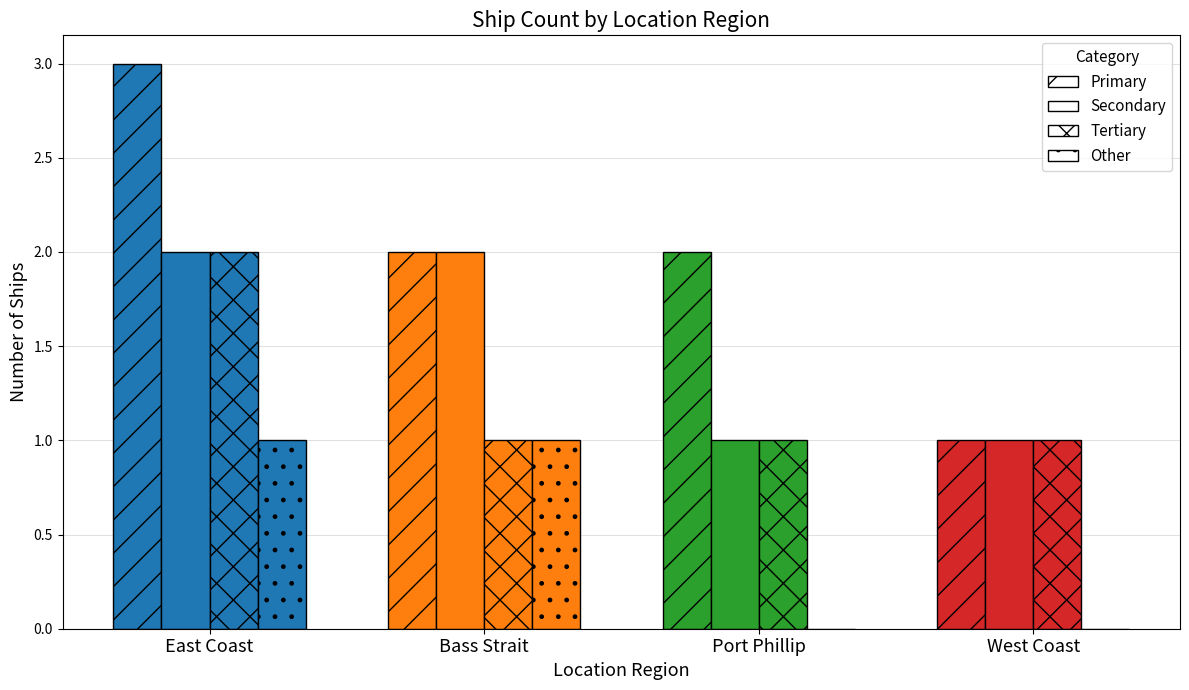

Count the number of data series in this chart.

4